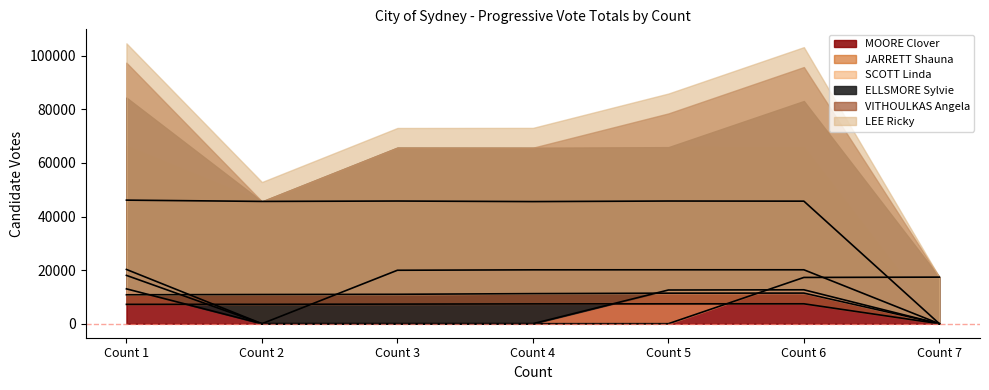

What is the difference between the maximum and minimum values in the SCOTT Linda series?

18037